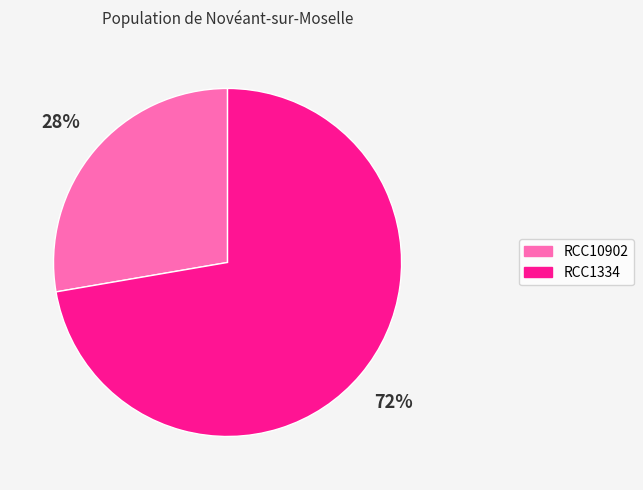

Which has a higher value, RCC1334 or RCC10902?

RCC1334